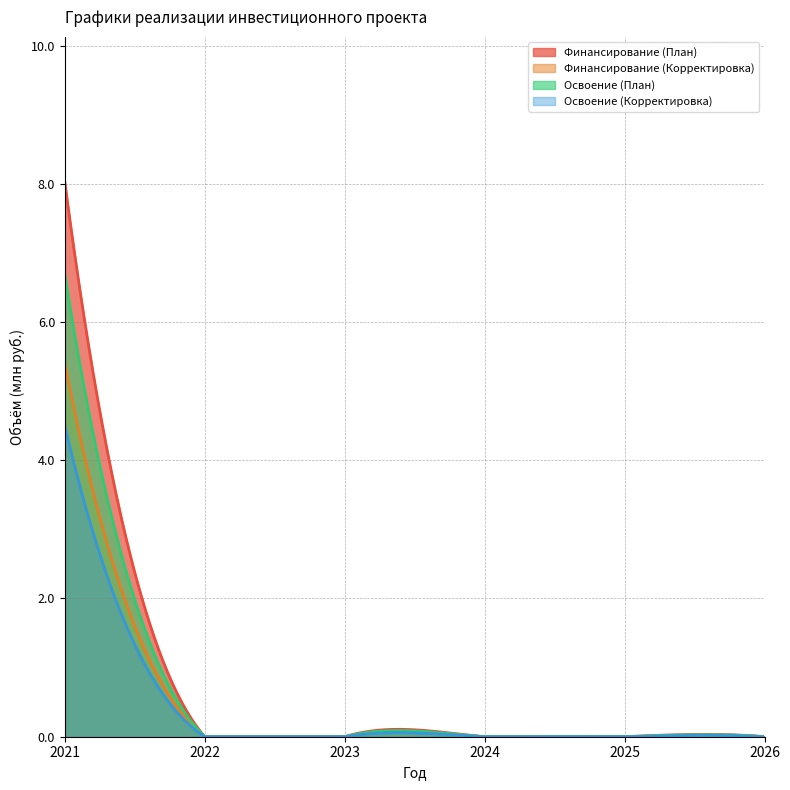

Which has a higher value, 2022 or 2023?

2022